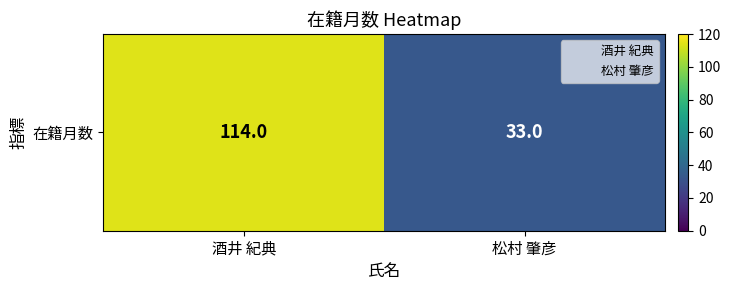

Reading left to right, what are all the values shown in this chart?

114	33